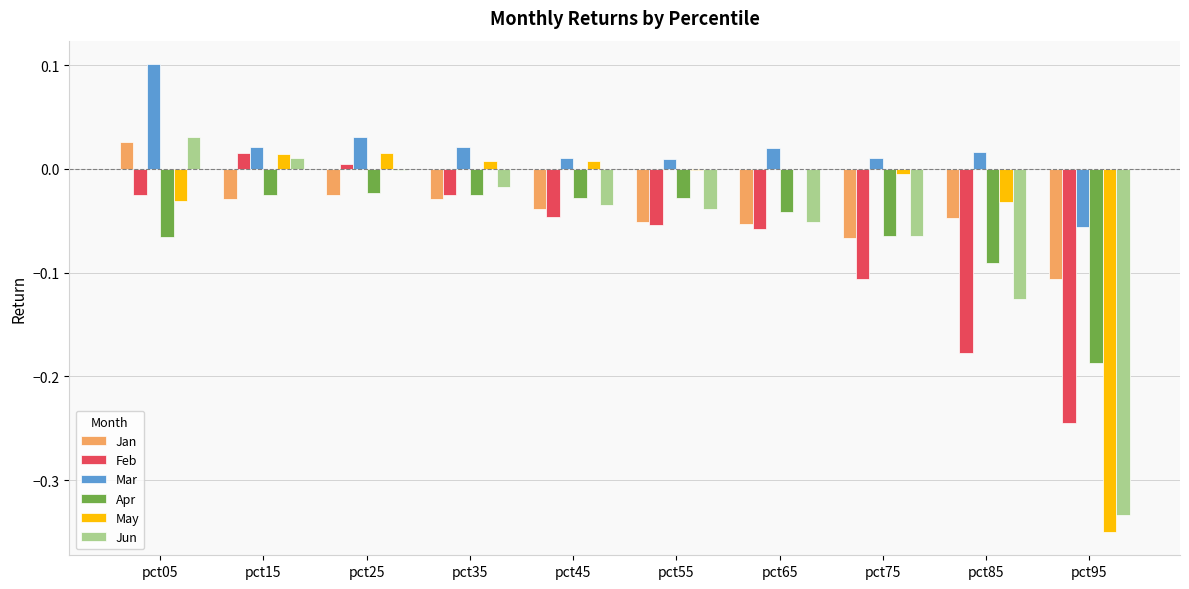

Which series has the largest total across all categories?

Mar